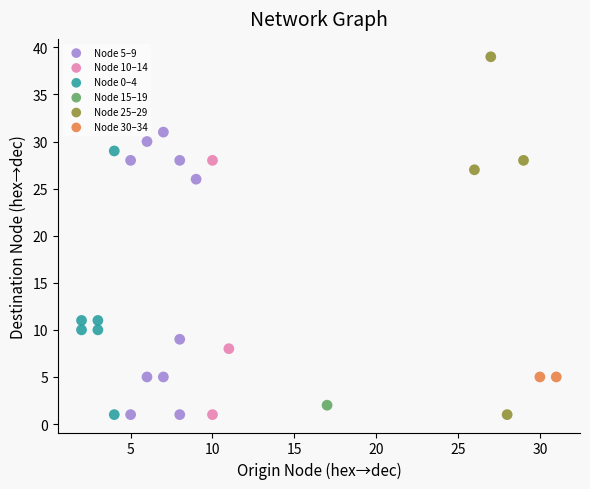

What are all the series names shown in the legend?

Node 5–9, Node 10–14, Node 0–4, Node 15–19, Node 25–29, Node 30–34